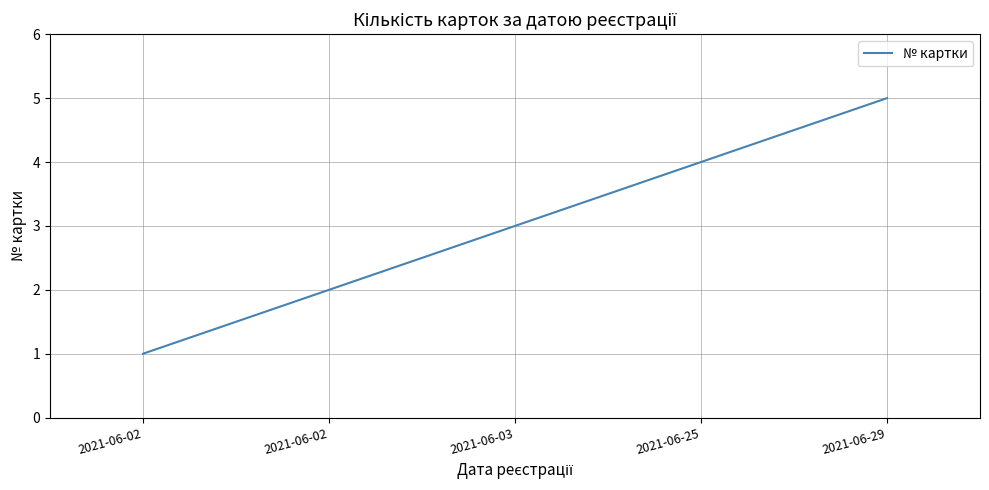

Does the chart have visible grid lines?

Yes